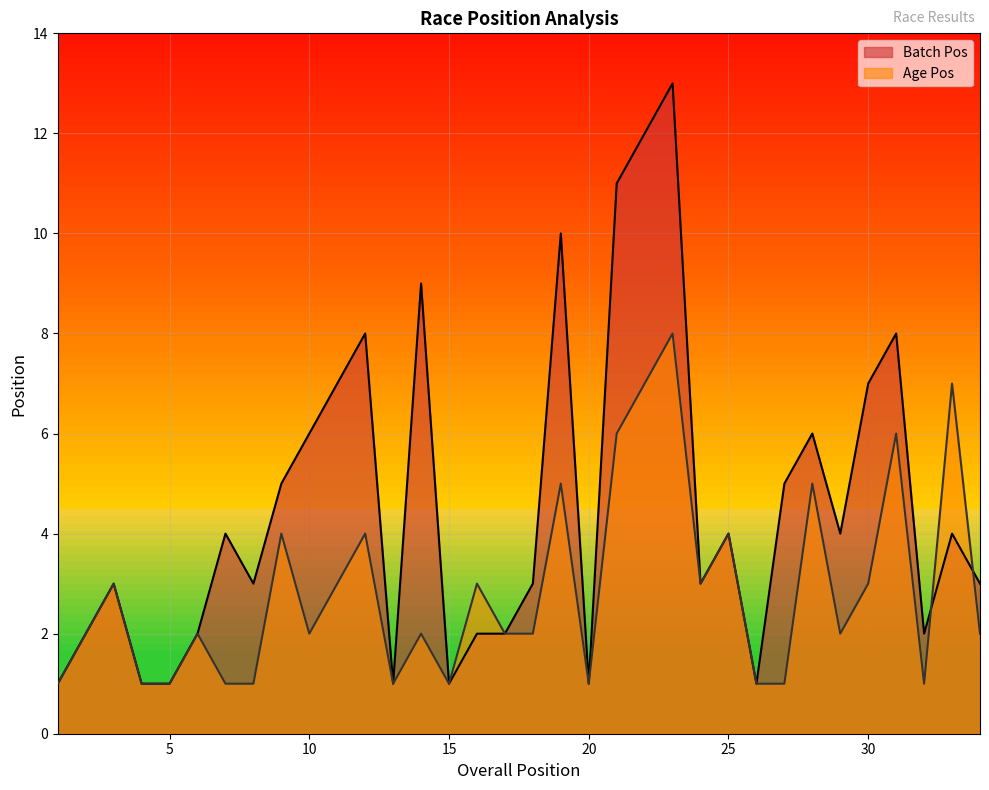

What is the difference between the Age Pos values at 30 and 22?

4